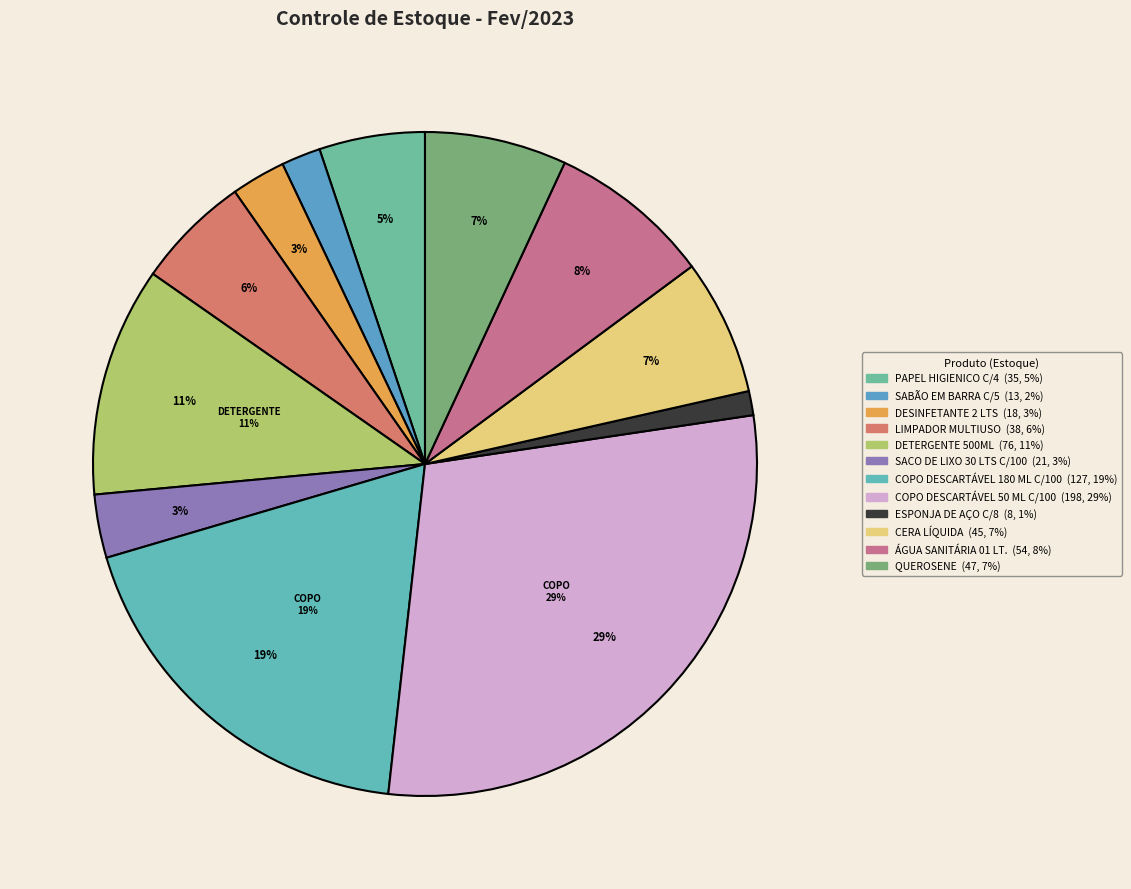

True or false: SABÃO EM BARRA C/5 accounts for 2% of the total.

True